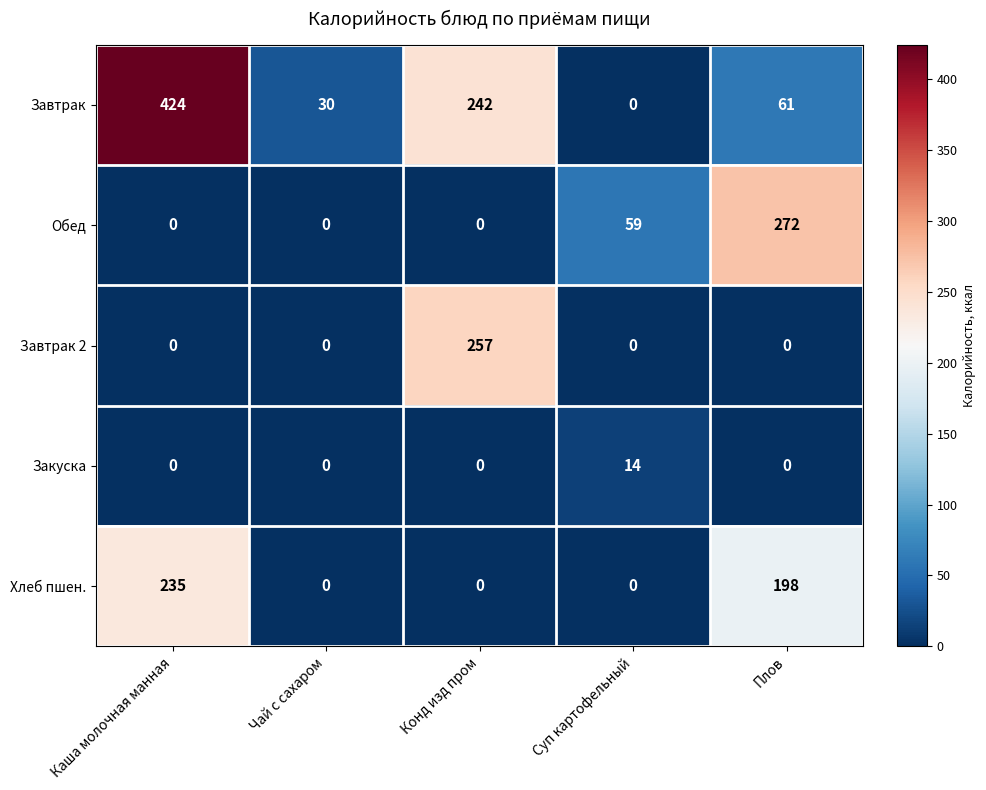

Which series has the widest spread of values?

Завтрак